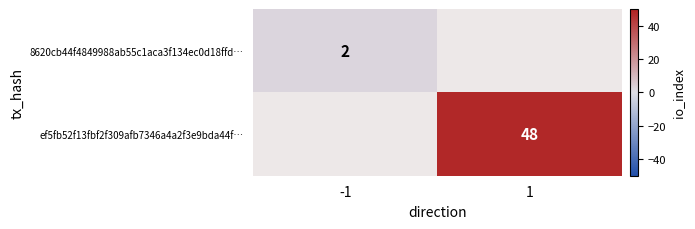

The 8620cb44f4849988ab55c1aca3f134ec0d18ffd… series shows 3 at -1. True or false?

False